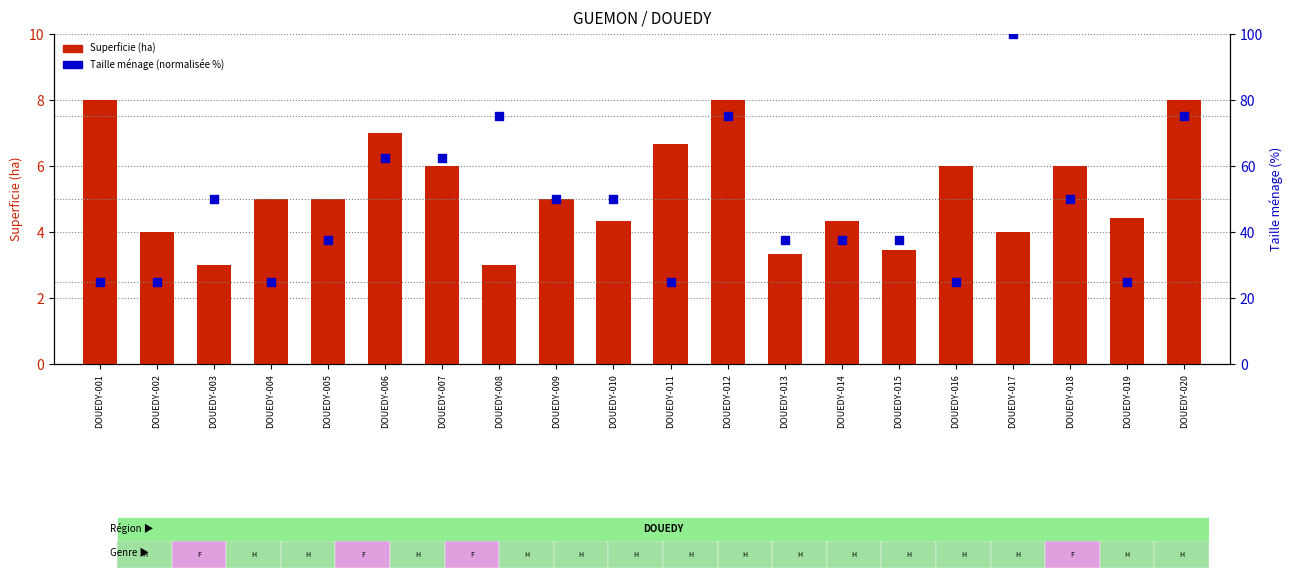

At which category is the sum across all series the highest?

DOUEDY-017